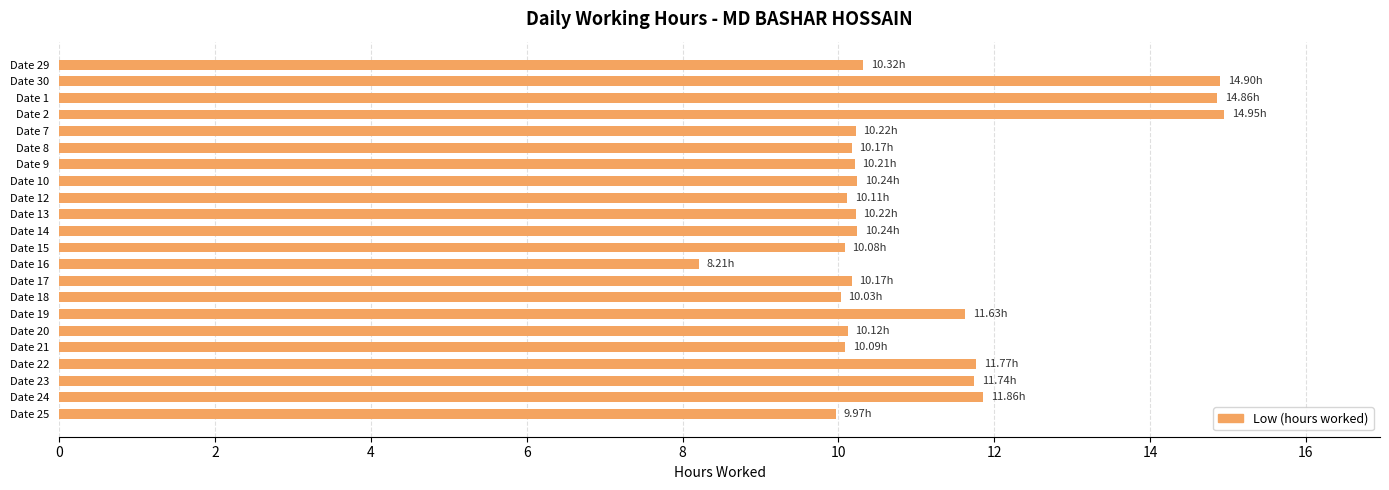

What is the average value?

11.0